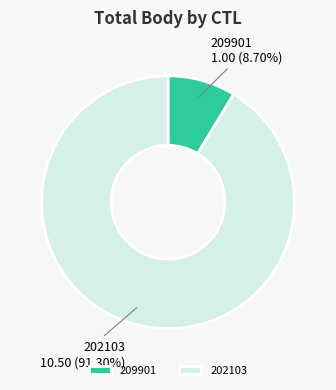

Combined, what portion of the pie is 209901 and 202103?

100.0%